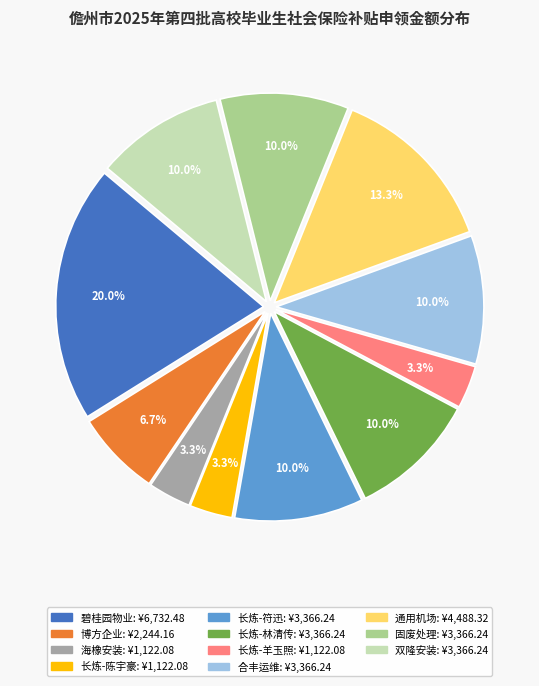

Is there a majority slice in this chart?

No